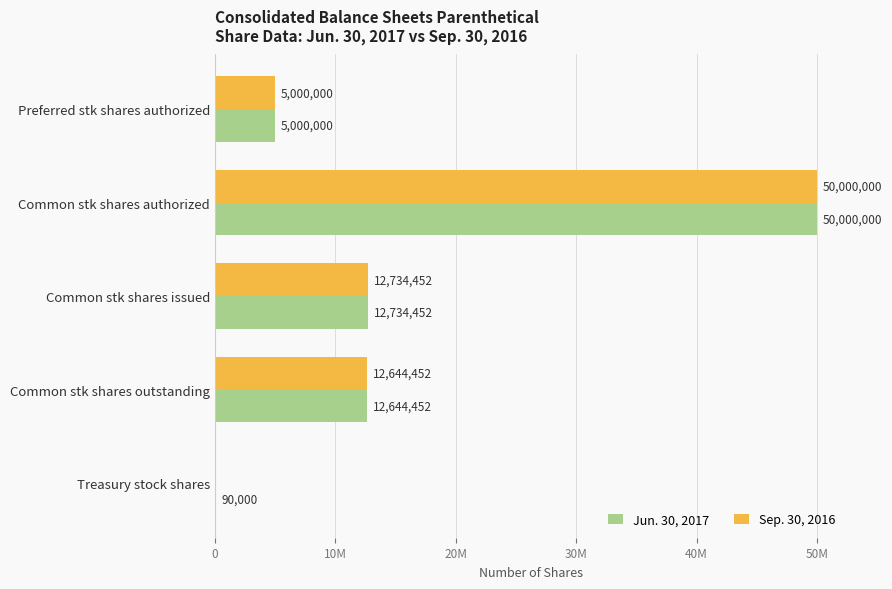

At which label is Sep. 30, 2016 closest to 25000000?

Common stk shares issued